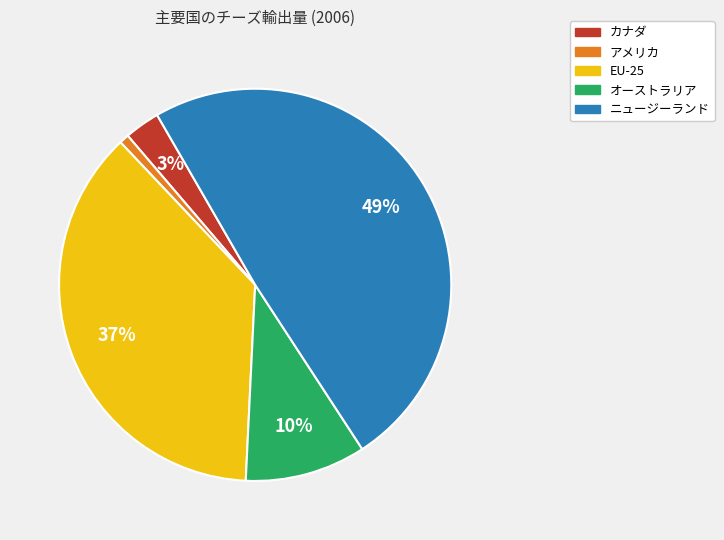

How many segments does this pie chart have?

5